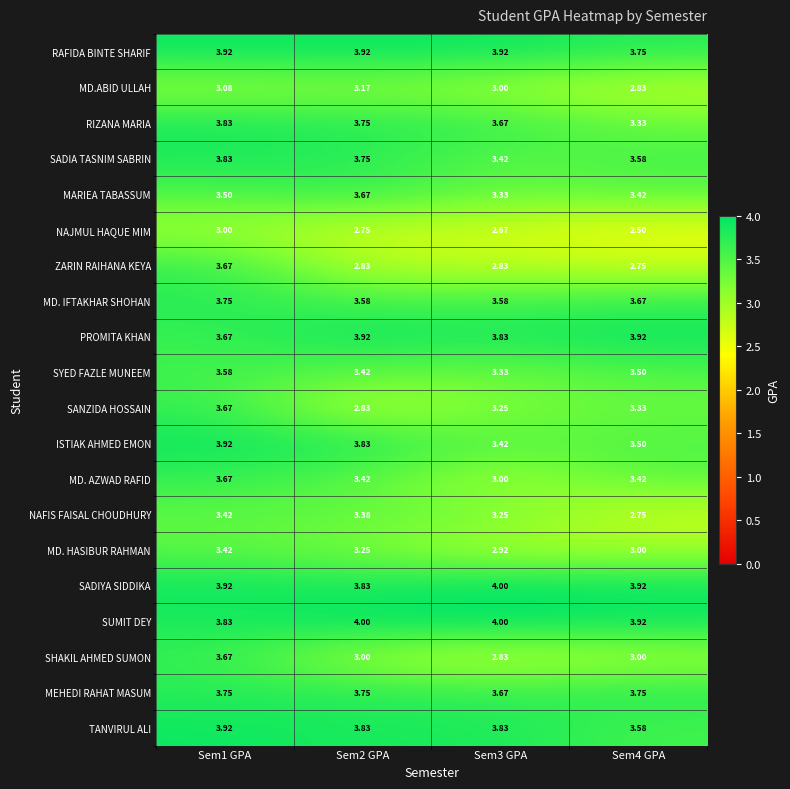

Is the value of SANZIDA HOSSAIN at Sem3 GPA greater than the value of PROMITA KHAN at Sem1 GPA?

No